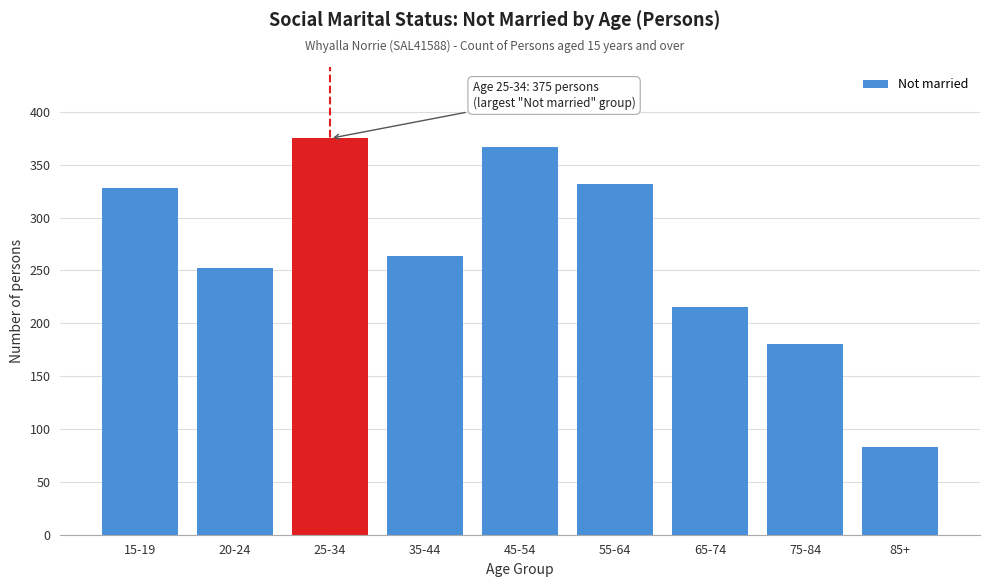

Reading right to left, transcribe all the data shown in this chart.

85+=83	75-84=180	65-74=215	55-64=332	45-54=367	35-44=264	25-34=375	20-24=252	15-19=328